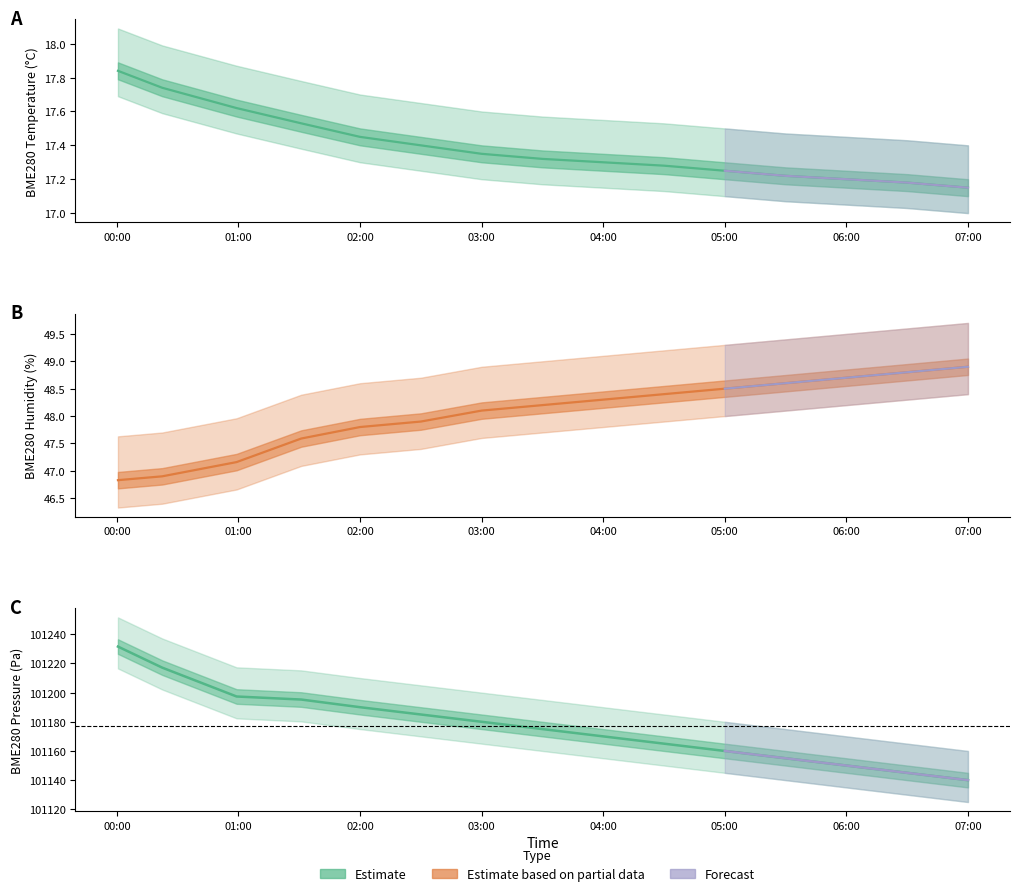

True or false: BME280_pressure_scaled and BME280_humidity cross at least once.

False